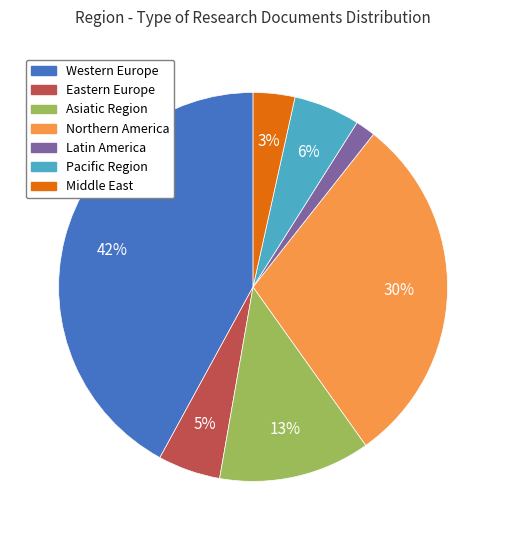

Is Latin America the majority of the pie?

No